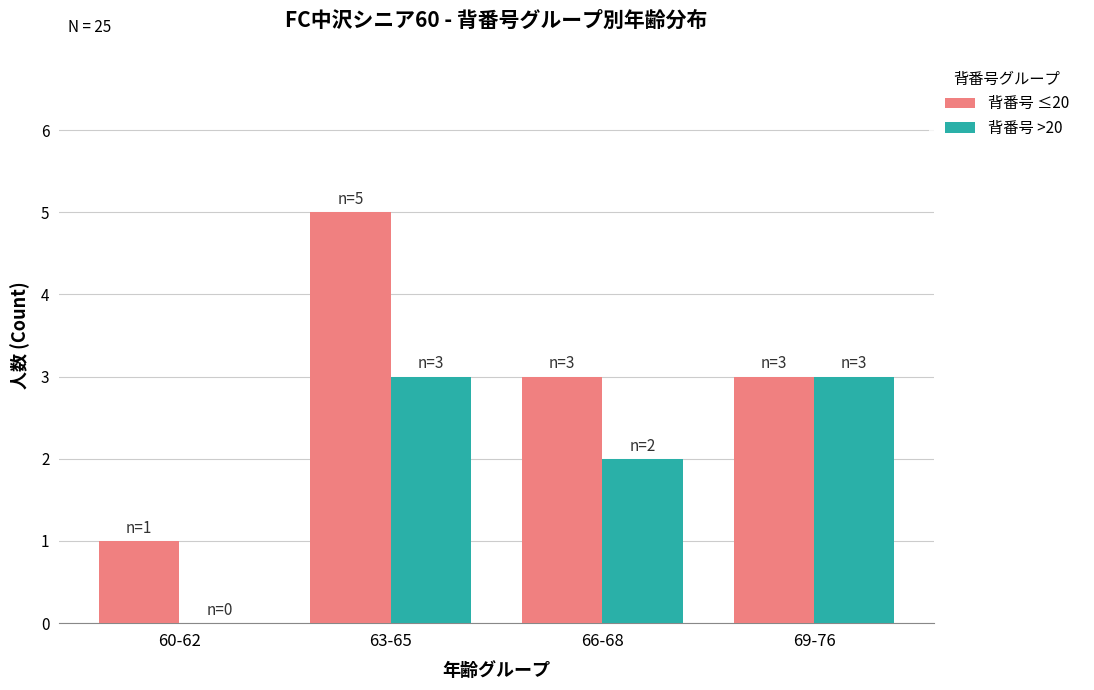

Reading left to right, list all the values displayed in this chart.

背番号 ≤20: 1	5	3	3
背番号 >20: 0	3	2	3